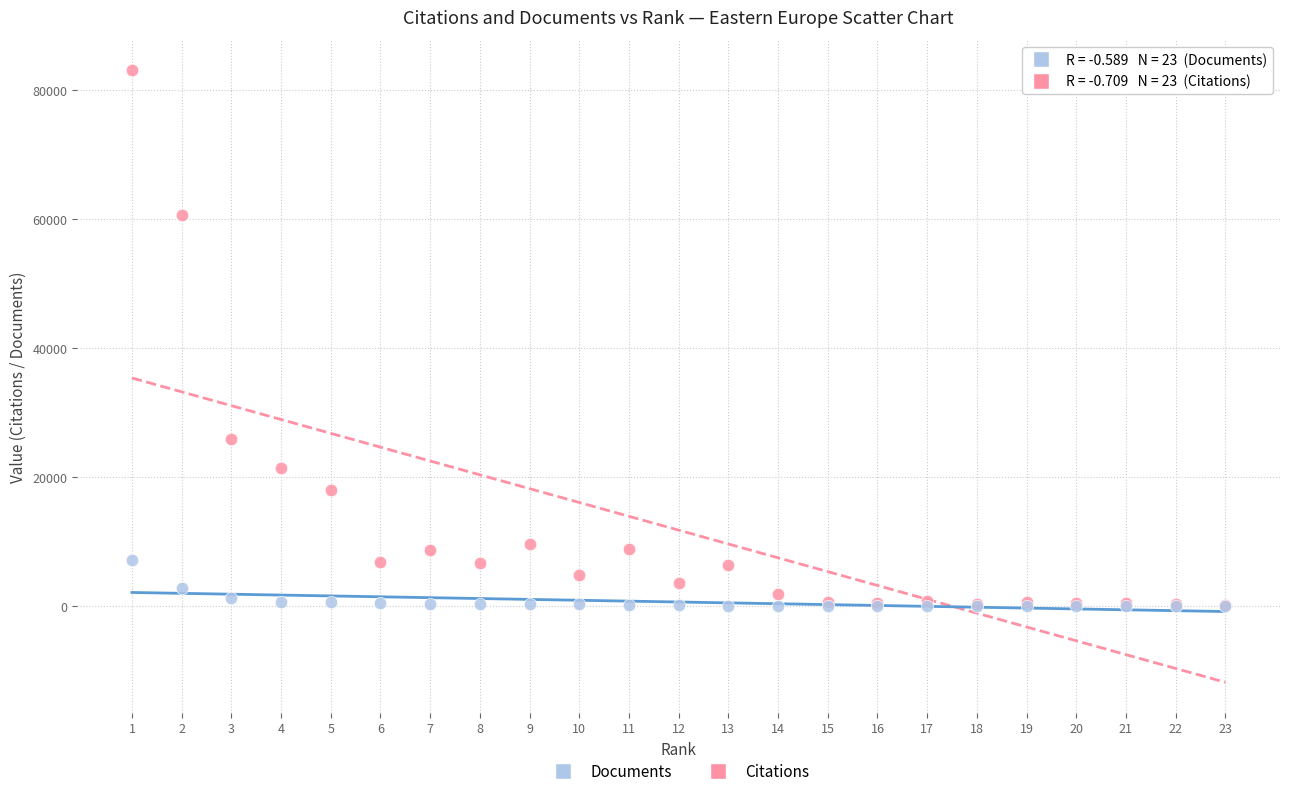

Across all series, what Y value is closest to 41539?

25980